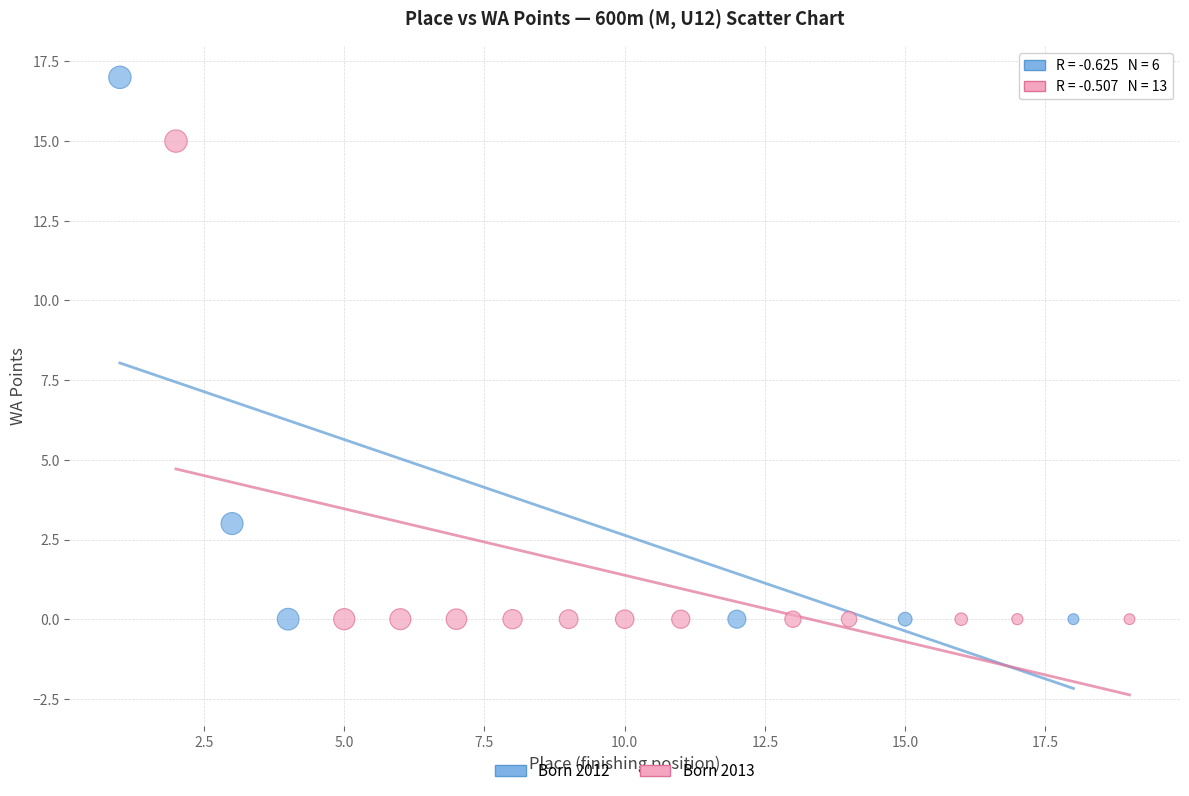

Which series contains the highest Y value?

Born 2012